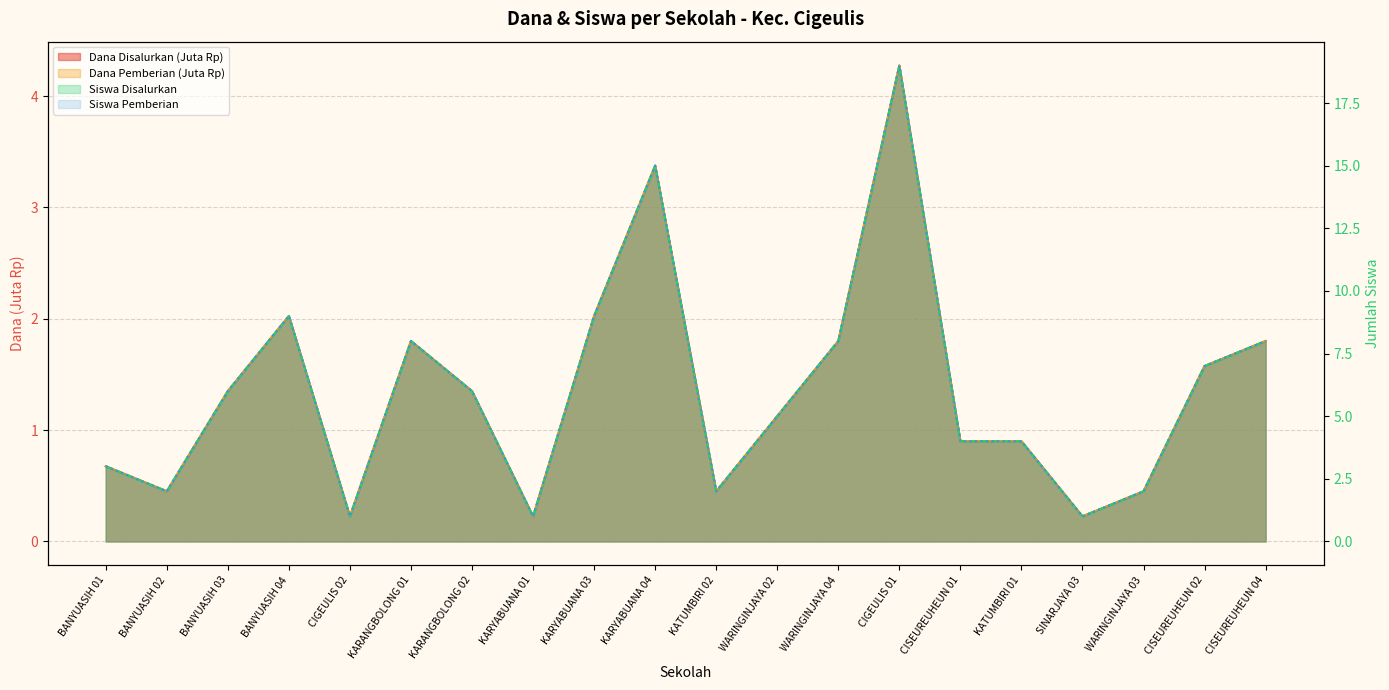

What is the minimum value for Dana Pemberian?

0.2